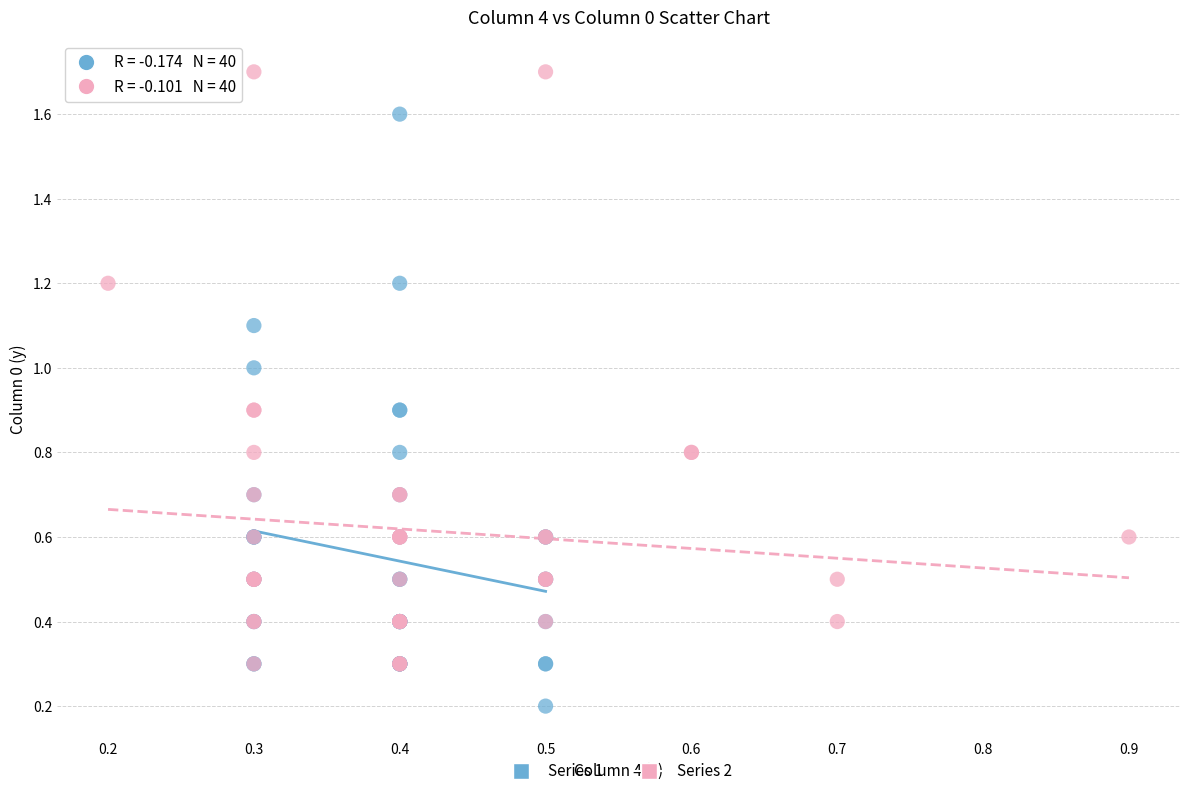

Which series reaches the minimum Y coordinate?

Series 1